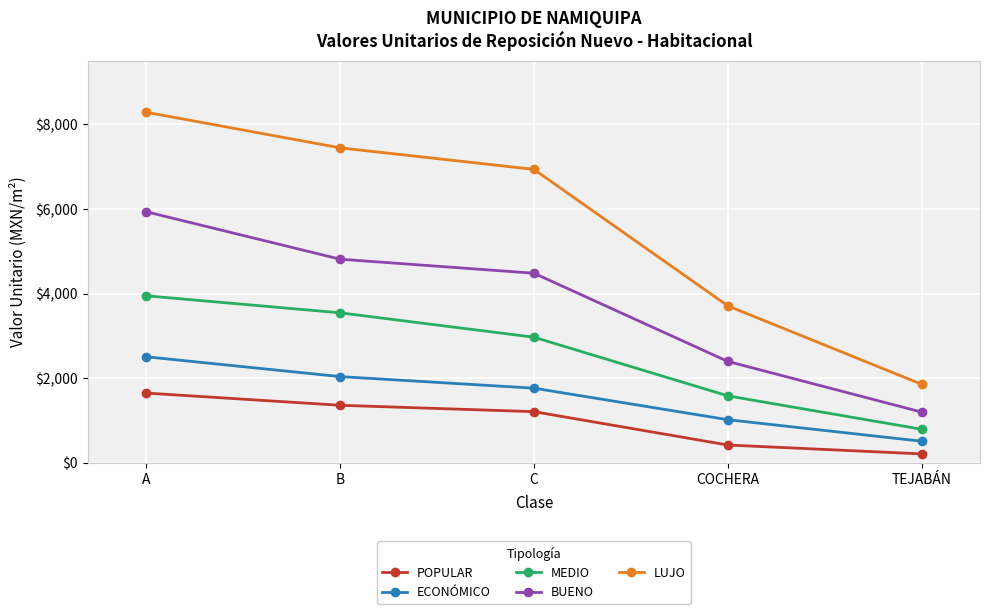

Which series has the largest total across all categories?

LUJO